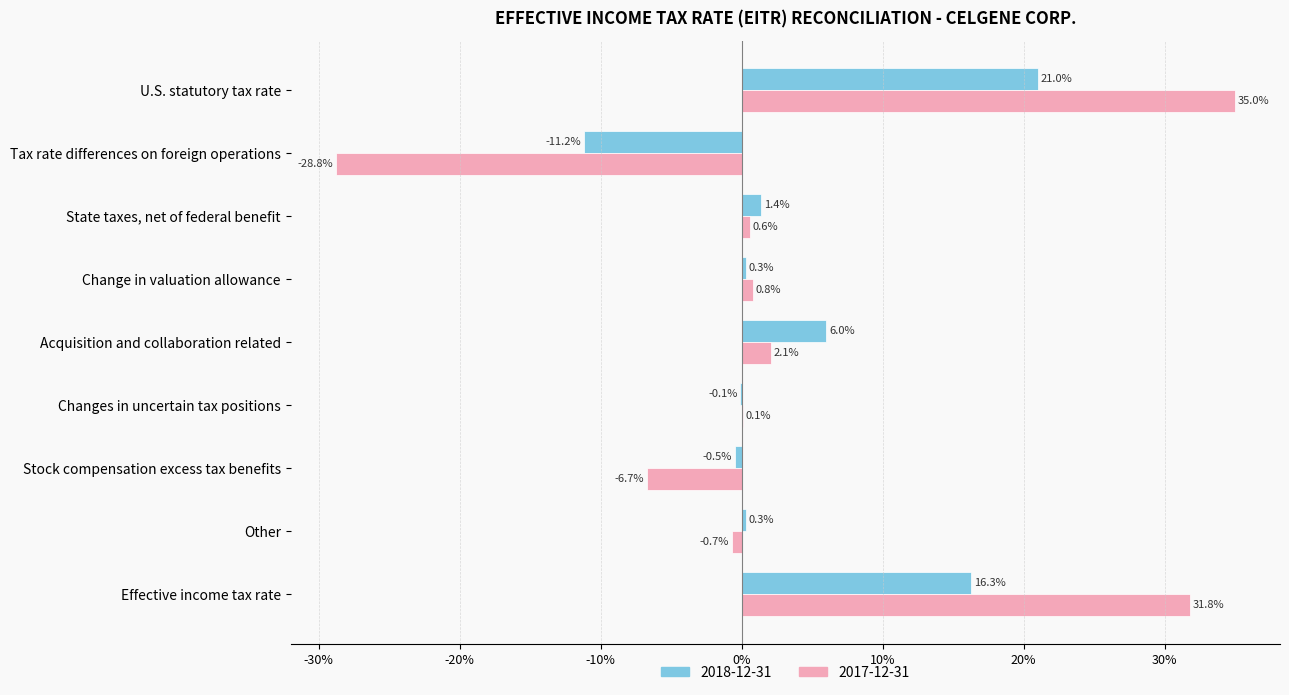

What is the label of the 9th bar from the left?

Effective income tax rate